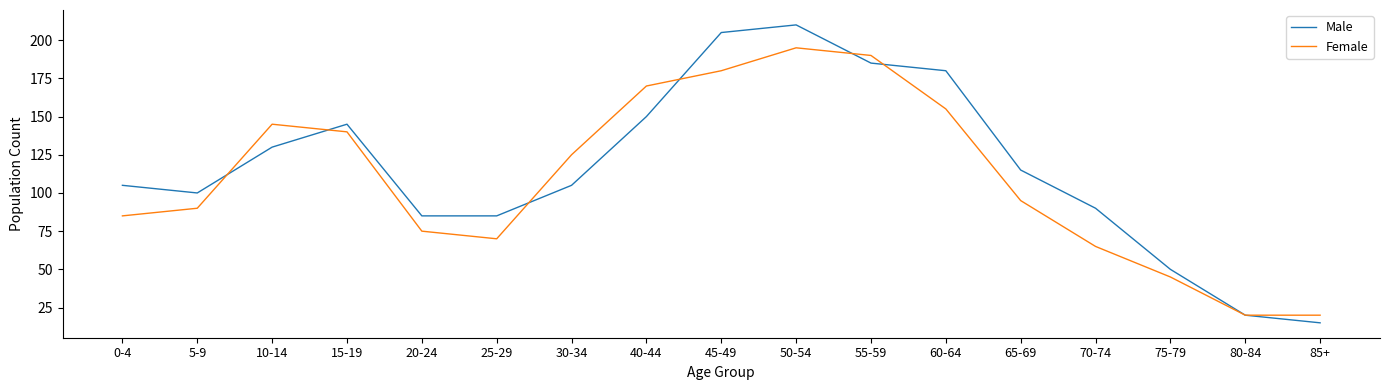

Where does the Female series first go above 95?

10-14